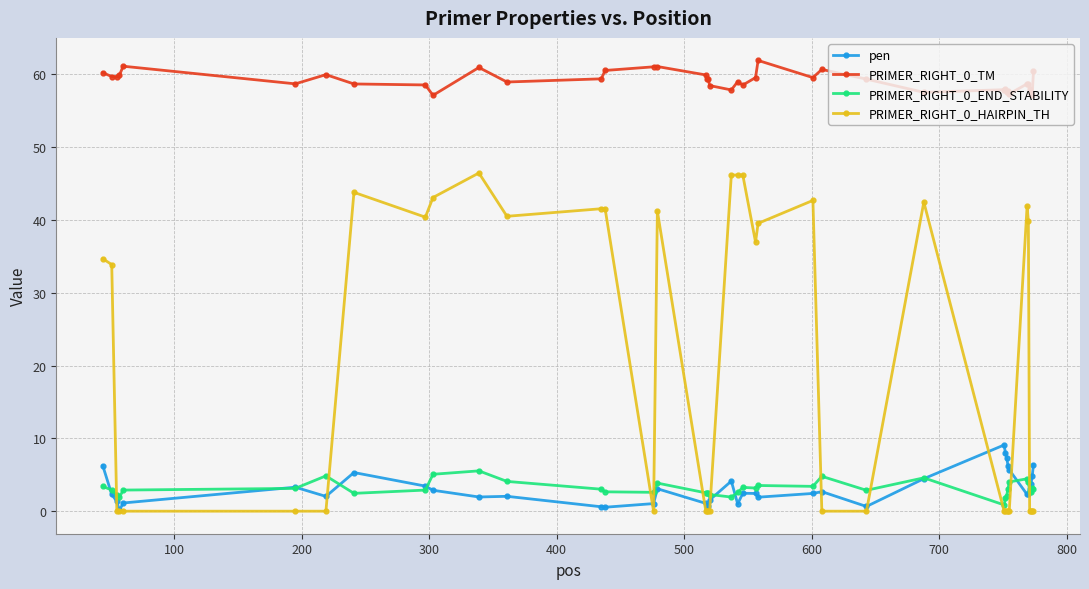

Which series has the widest spread of values?

PRIMER_RIGHT_0_HAIRPIN_TH